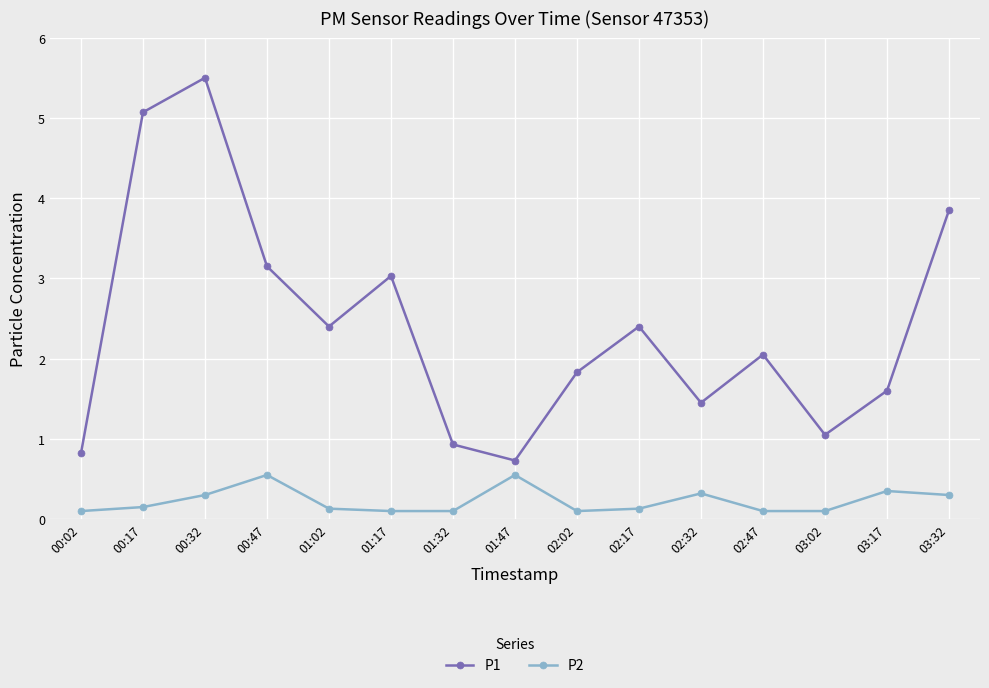

True or false: P2 has a value of 0.1 at 03:02.

True